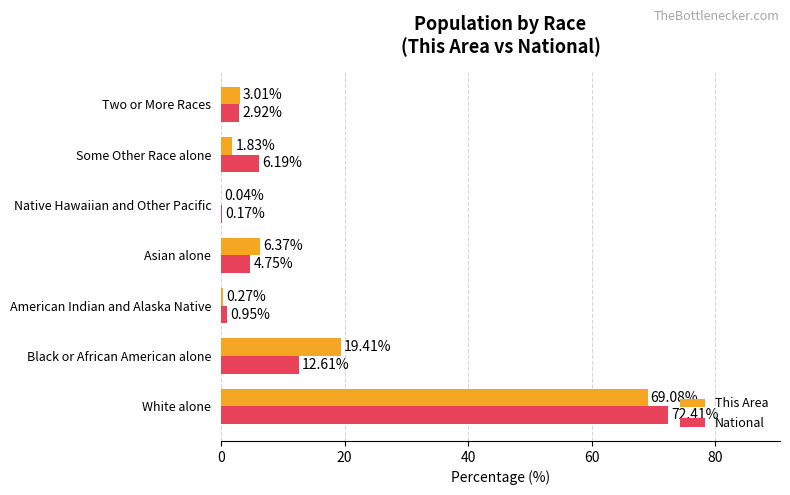

What is the sum of the This Area values at Two or More Races and Asian alone?

9.4